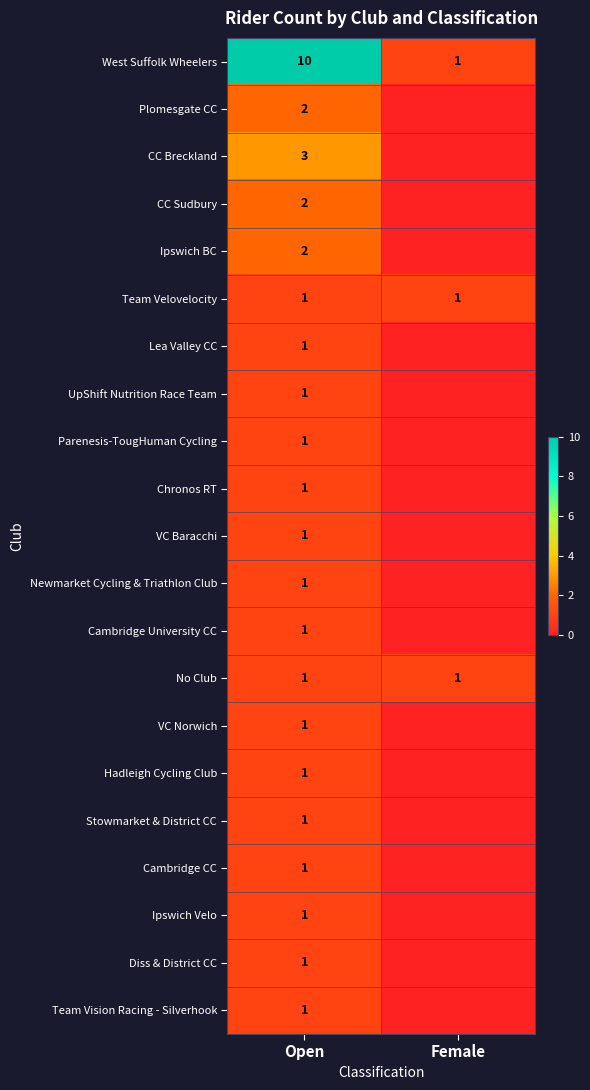

What is the difference between the highest and lowest values at Open?

9